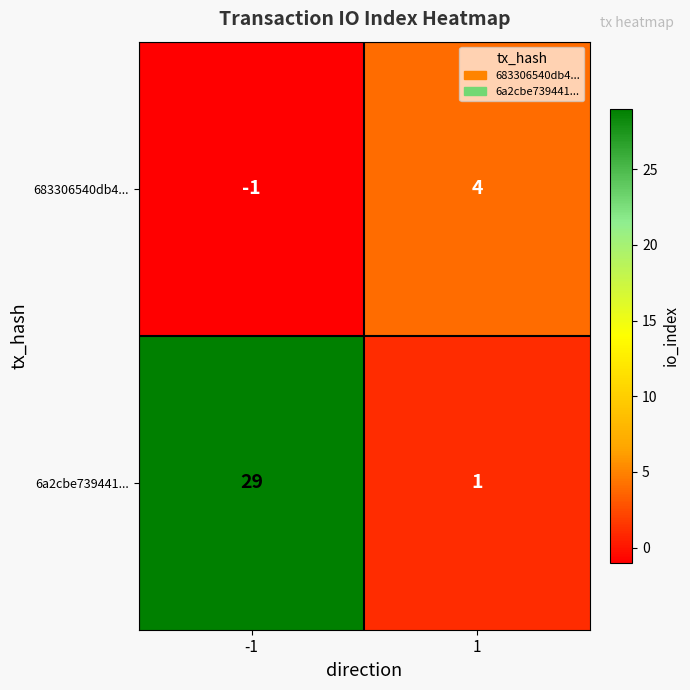

What value does the 683306540db4... series have at 1?

4